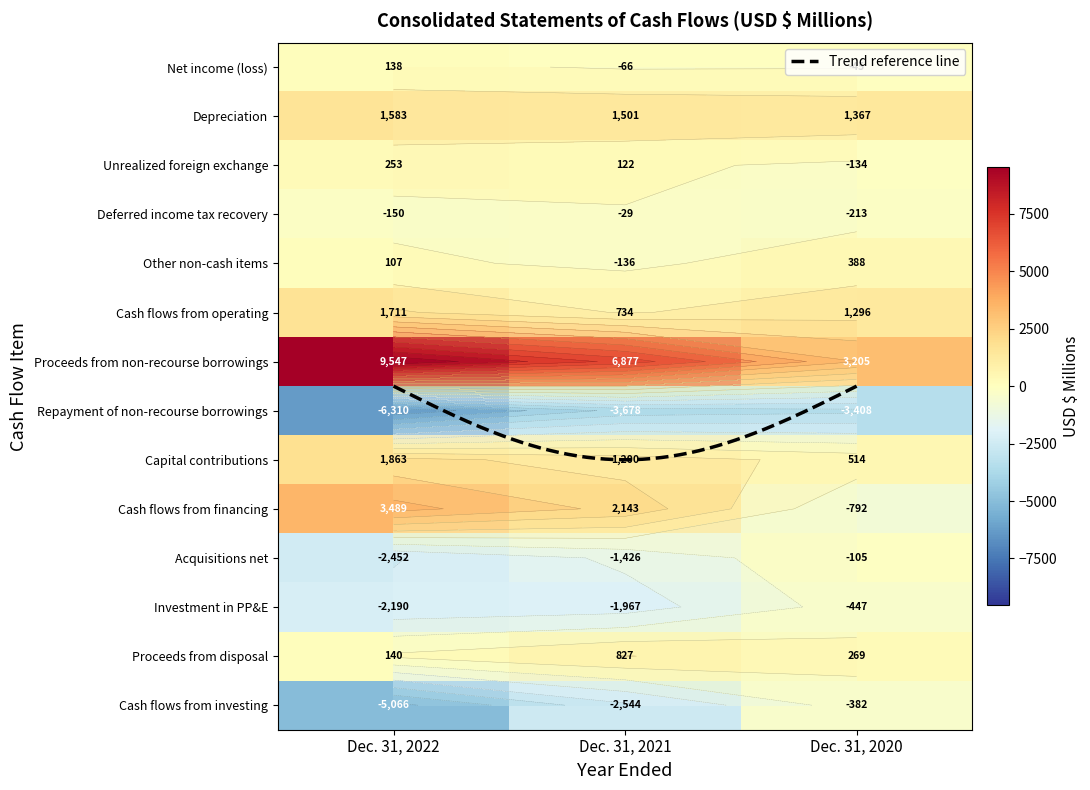

How many values in the Proceeds from disposal series are below 269?

1